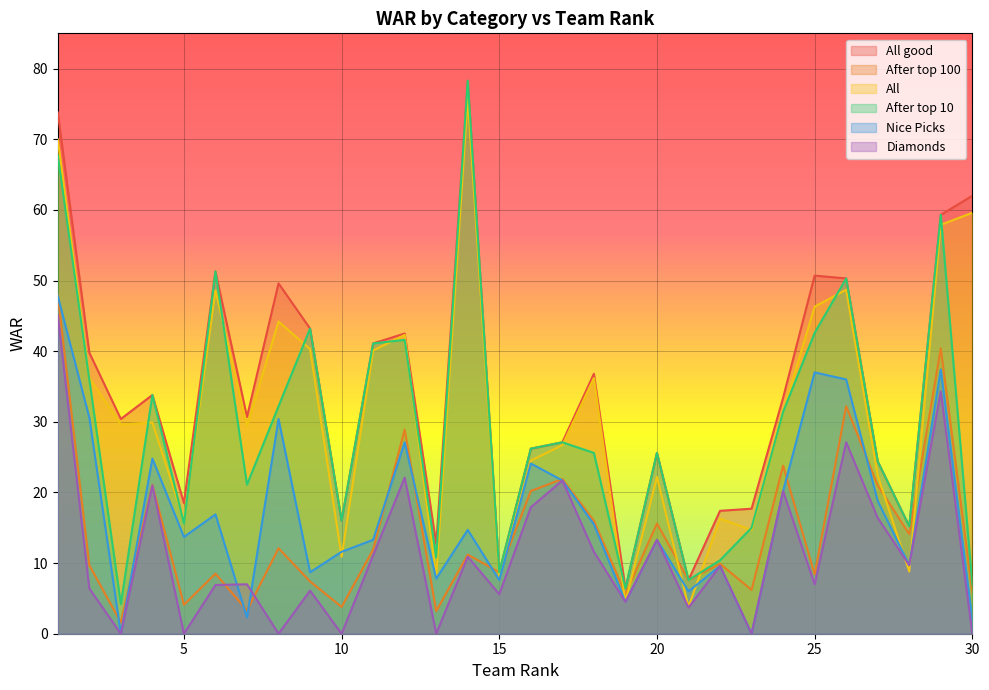

True or false: Diamonds has a value of 20.2 at 24.

True